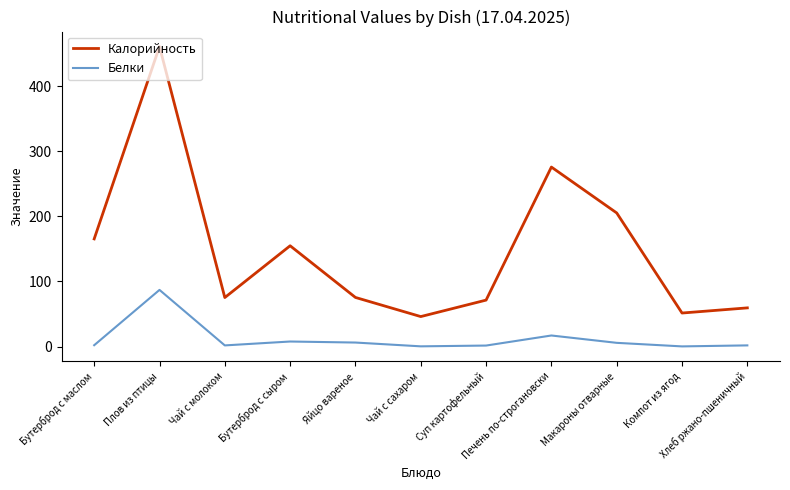

True or false: Калорийность and Белки cross at least once.

False